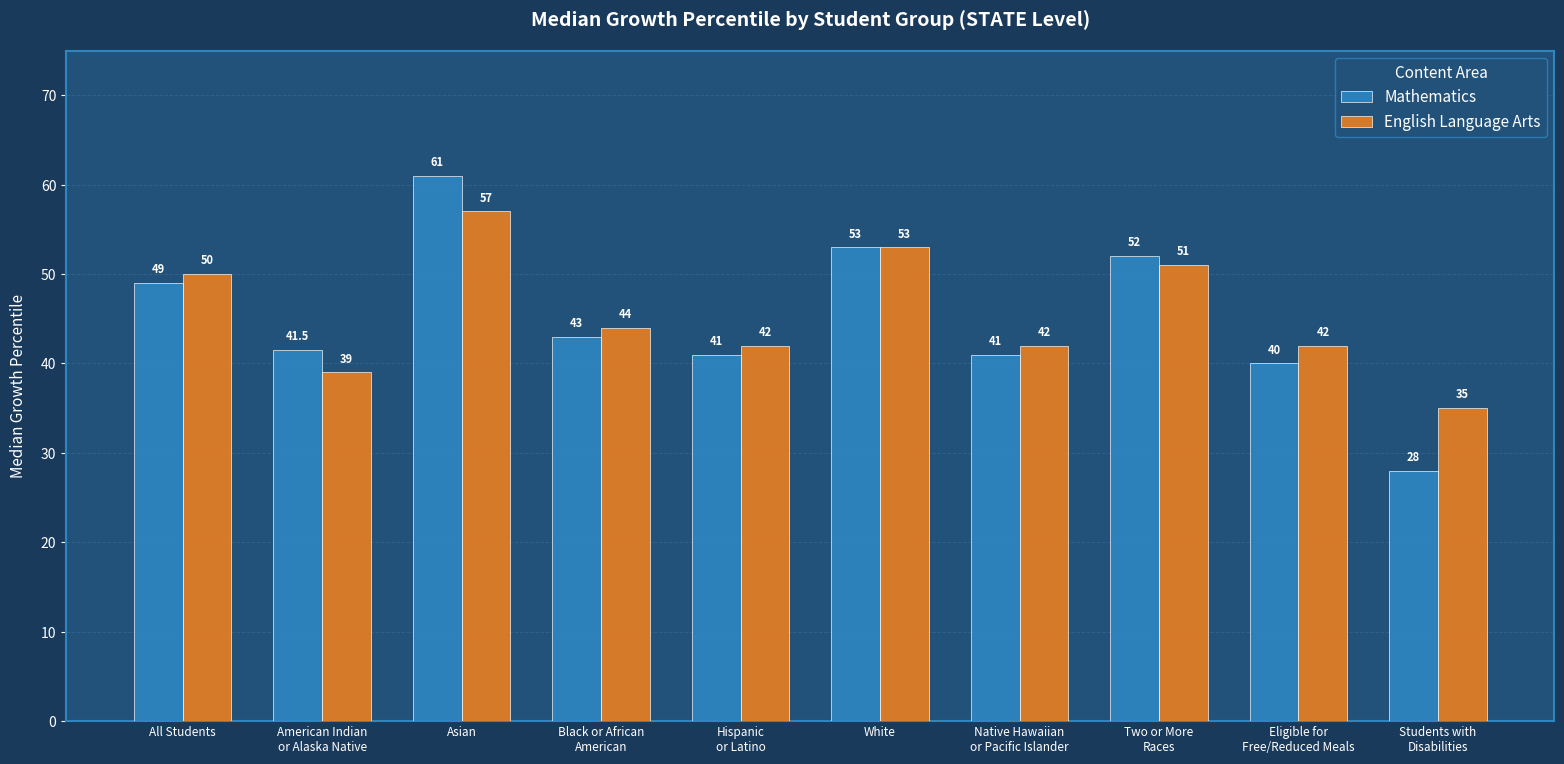

What position from the left is Native Hawaiian
or Pacific Islander?

7